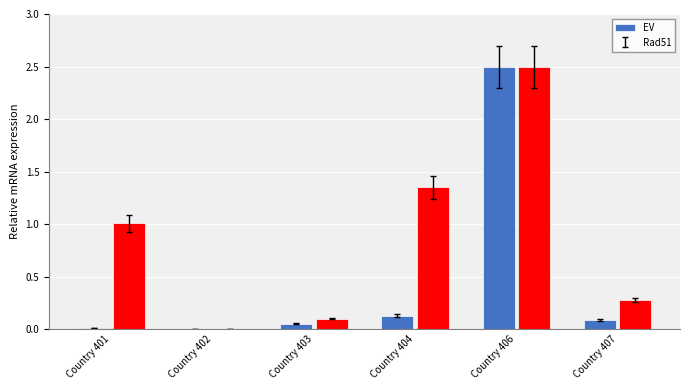

At which label does EV reach its peak?

Country 406